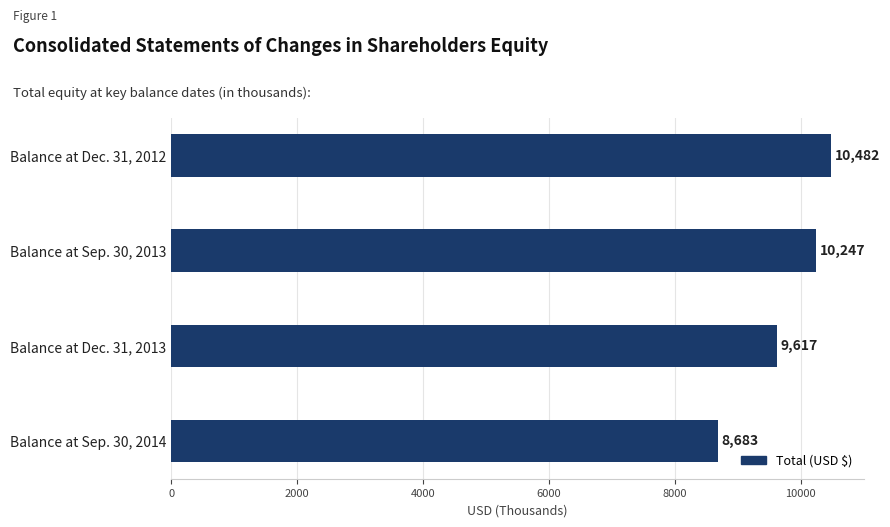

Rank the categories by value from lowest to highest.

Balance at Sep. 30, 2014, Balance at Dec. 31, 2013, Balance at Sep. 30, 2013, Balance at Dec. 31, 2012